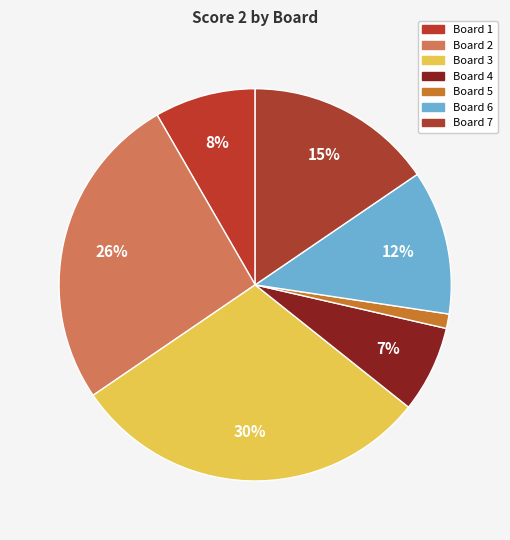

Between Board 2 and Board 4, which is larger?

Board 2